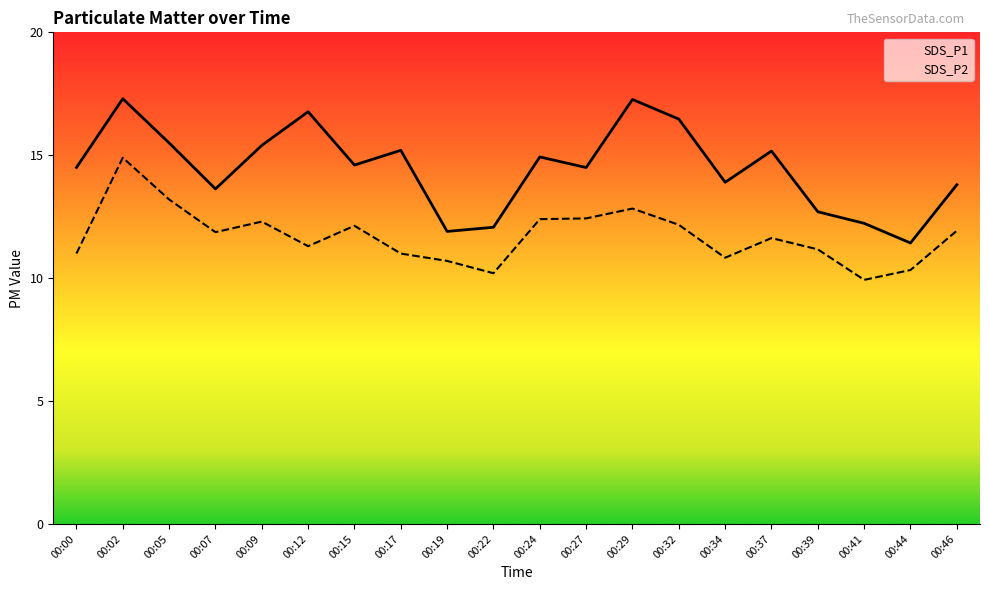

What is the sum of all SDS_P2 values?

234.2